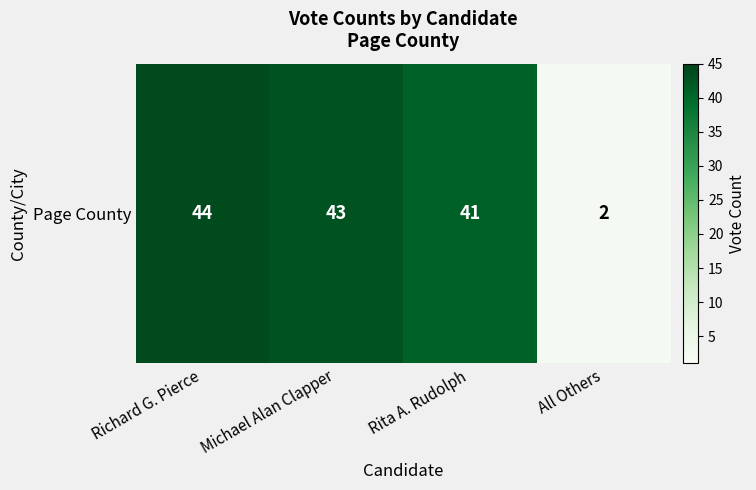

Which category has the lowest value across all series?

All Others